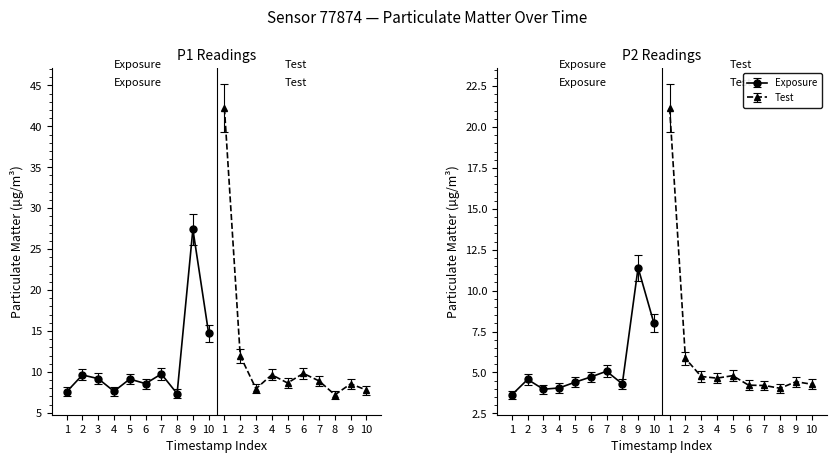

Reading right to left, list all the values displayed in this chart.

P1: 16:34=7.8	16:33=8.6	16:32=7.2	16:31=8.9	16:30=9.8	16:29=8.7	16:28=9.7	16:27=8.0	16:26=12.0	16:25=42.2	16:24=14.7	16:23=27.4	16:22=7.3	16:21=9.8	16:19=8.6	16:18=9.1	16:17=7.6	16:14=9.2	16:13=9.6	16:12=7.6
P2: 16:34=4.3	16:33=4.4	16:32=4.0	16:31=4.2	16:30=4.2	16:29=4.8	16:28=4.7	16:27=4.8	16:26=5.8	16:25=21.1	16:24=8.0	16:23=11.4	16:22=4.3	16:21=5.1	16:19=4.7	16:18=4.4	16:17=4.0	16:14=4.0	16:13=4.6	16:12=3.6